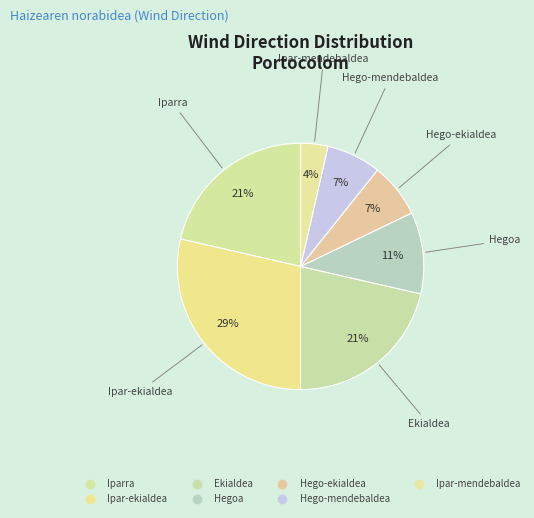

Count the number of slices in the pie.

7